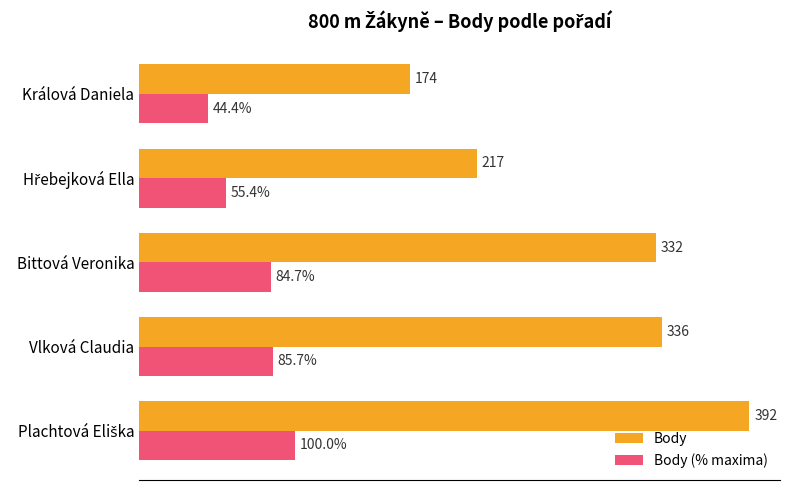

List the series in order of their overall mean, lowest first.

Body (% maxima), Body